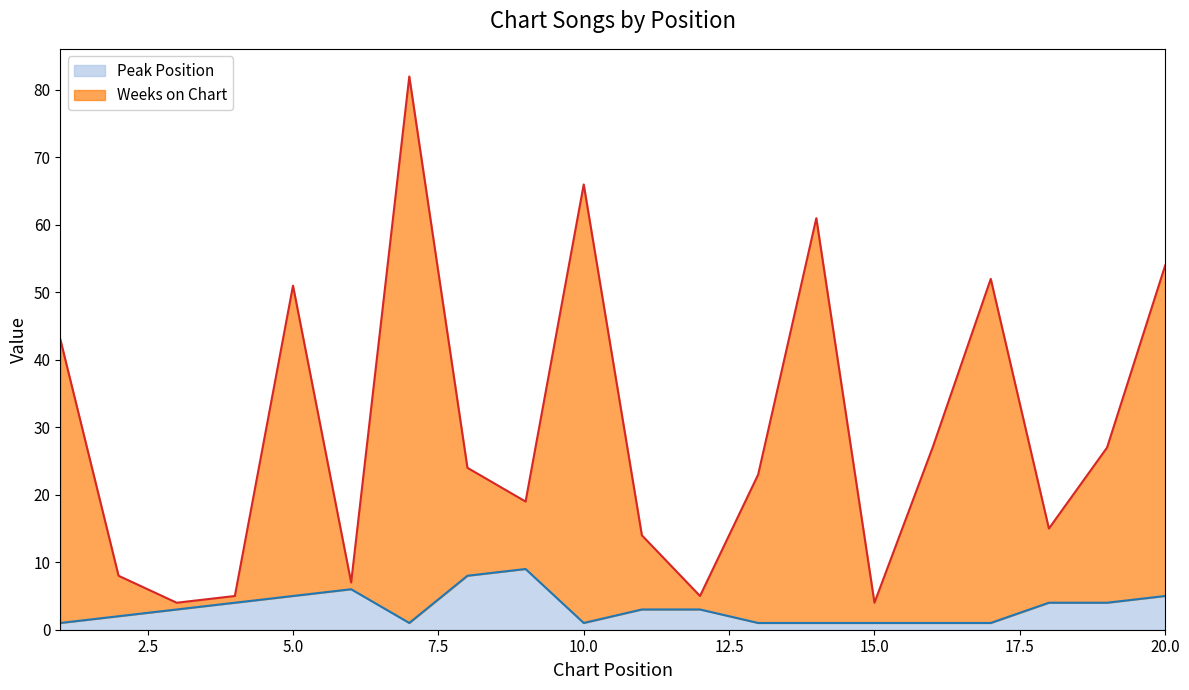

What is the average value of the Weeks on Chart series?

30